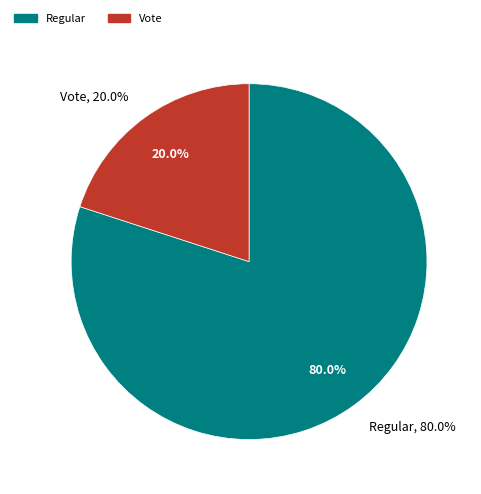

To the nearest percent, what portion does Vote represent?

20%